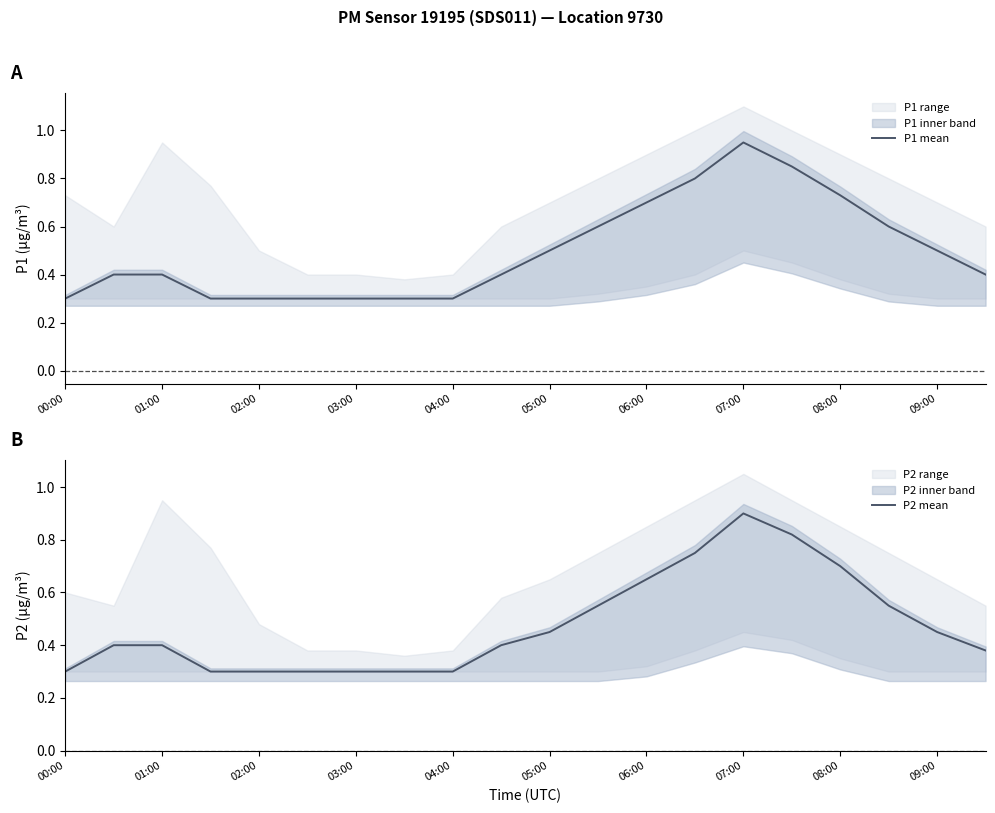

Does the chart have visible grid lines?

No